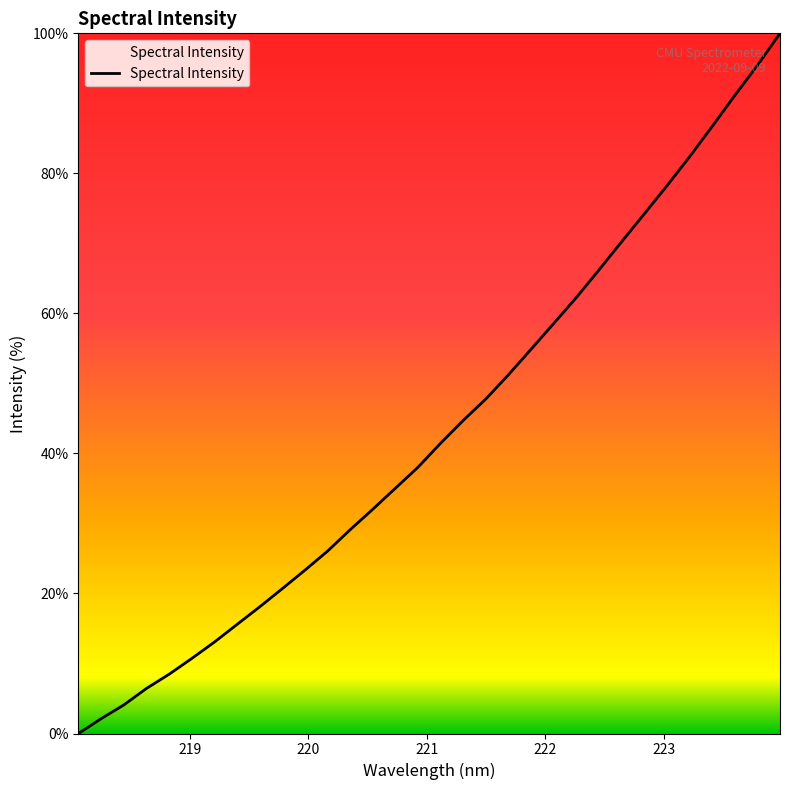

How many lines are shown in the chart?

1